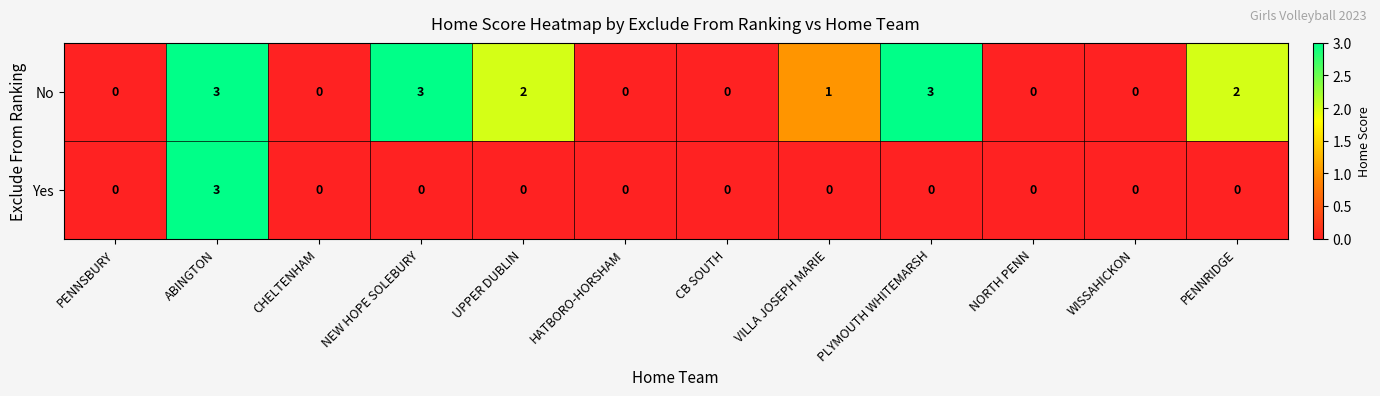

The No series shows 2 at UPPER DUBLIN. True or false?

True